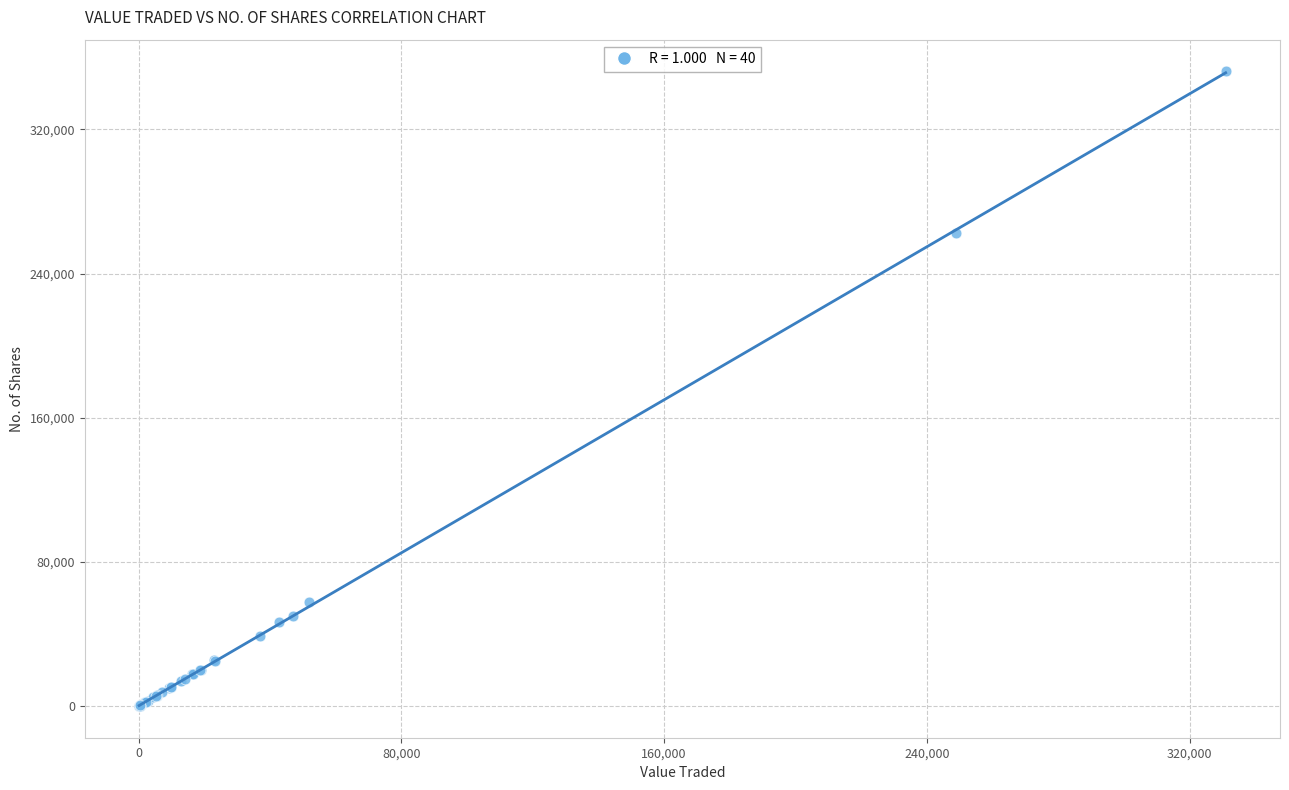

What Y value in the scatter plot is closest to 176169?

262639